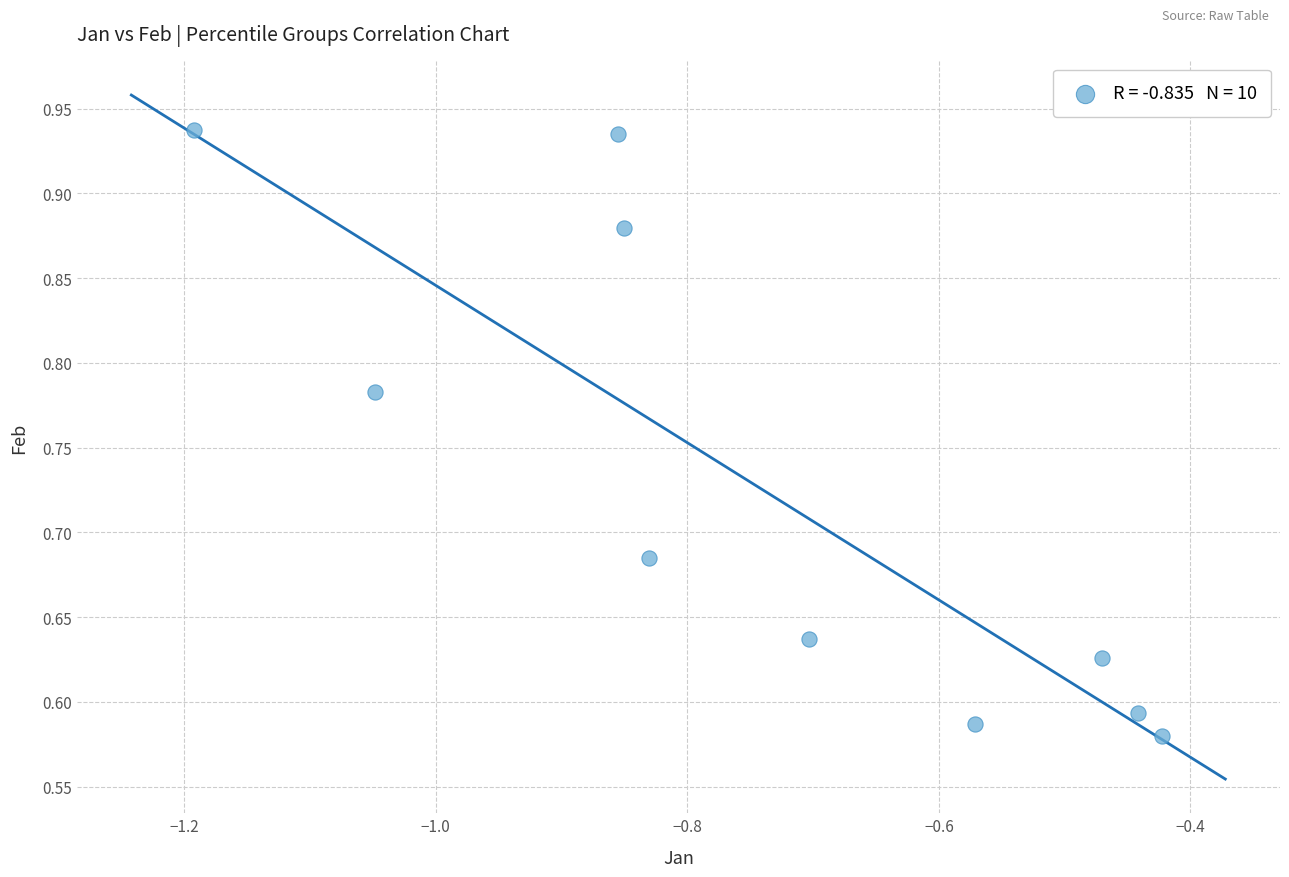

What is the range of Y values (max minus min)?

0.4